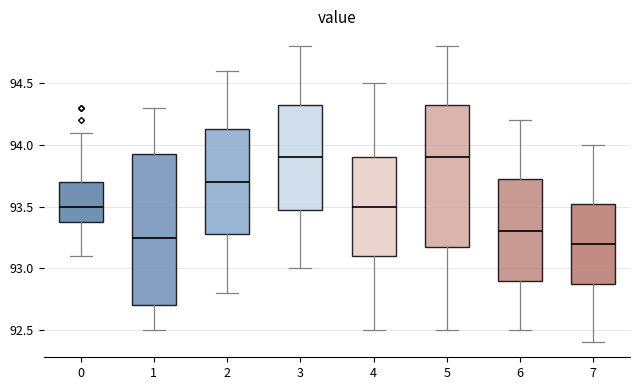

Reading left to right, read every box against the y-axis: the position of its median line, the range the box covers, and the ends of its whiskers. The values are not printed on the chart, so give them approximately, as read against the axis.

0: median 93.50, box 93.40 to 93.70, whiskers 93.10 to 94.10
1: median 93.25, box 92.70 to 93.95, whiskers 92.50 to 94.30
2: median 93.70, box 93.30 to 94.15, whiskers 92.80 to 94.60
3: median 93.90, box 93.50 to 94.35, whiskers 93.00 to 94.80
4: median 93.50, box 93.10 to 93.90, whiskers 92.50 to 94.50
5: median 93.90, box 93.20 to 94.35, whiskers 92.50 to 94.80
6: median 93.30, box 92.90 to 93.75, whiskers 92.50 to 94.20
7: median 93.20, box 92.90 to 93.55, whiskers 92.40 to 94.00